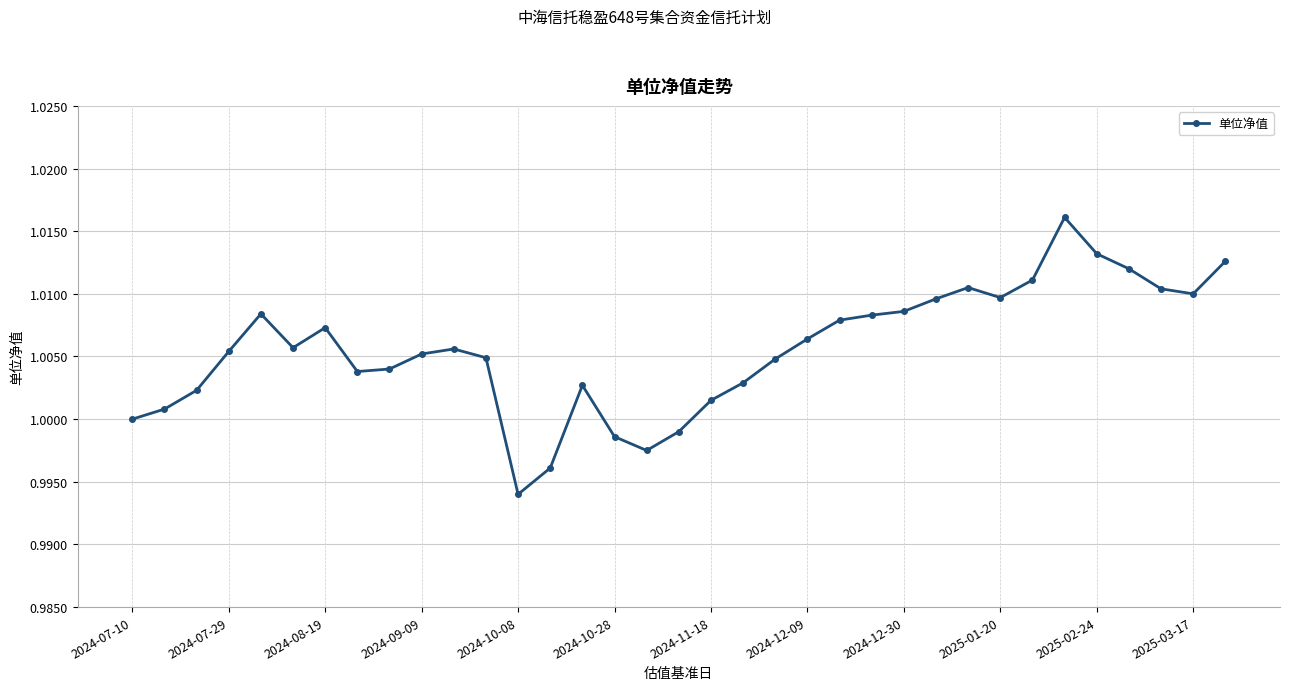

True or false: there are more than 1 points higher than both neighbors.

True